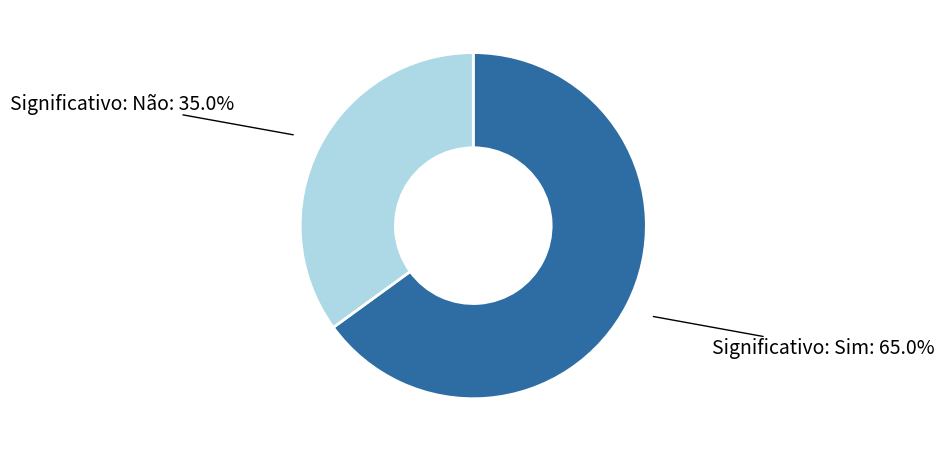

Is there any slice that represents more than half of the pie?

Yes